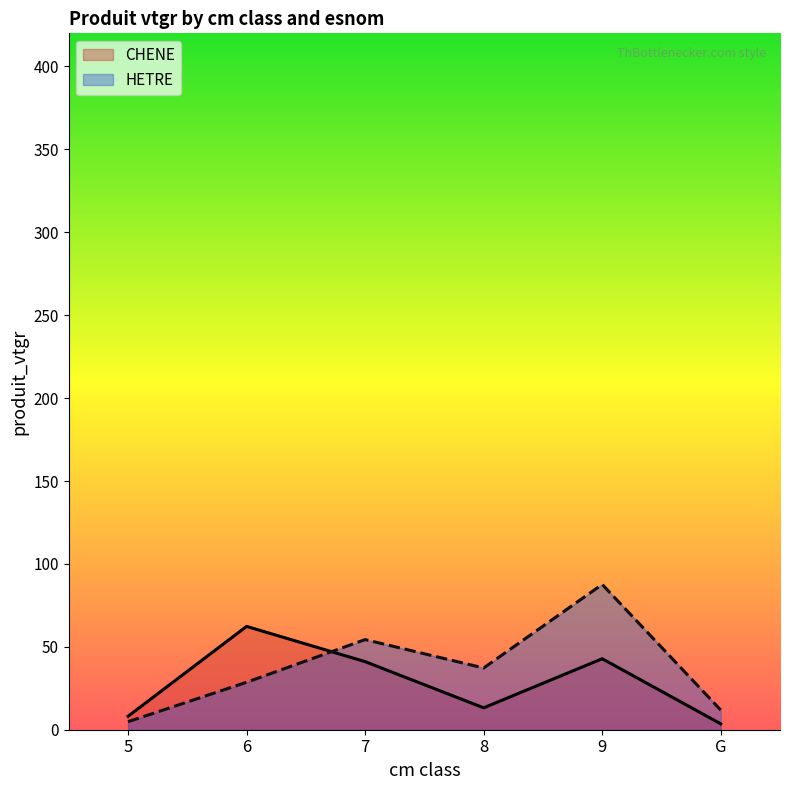

The HETRE series shows 26.0 at 8. True or false?

False